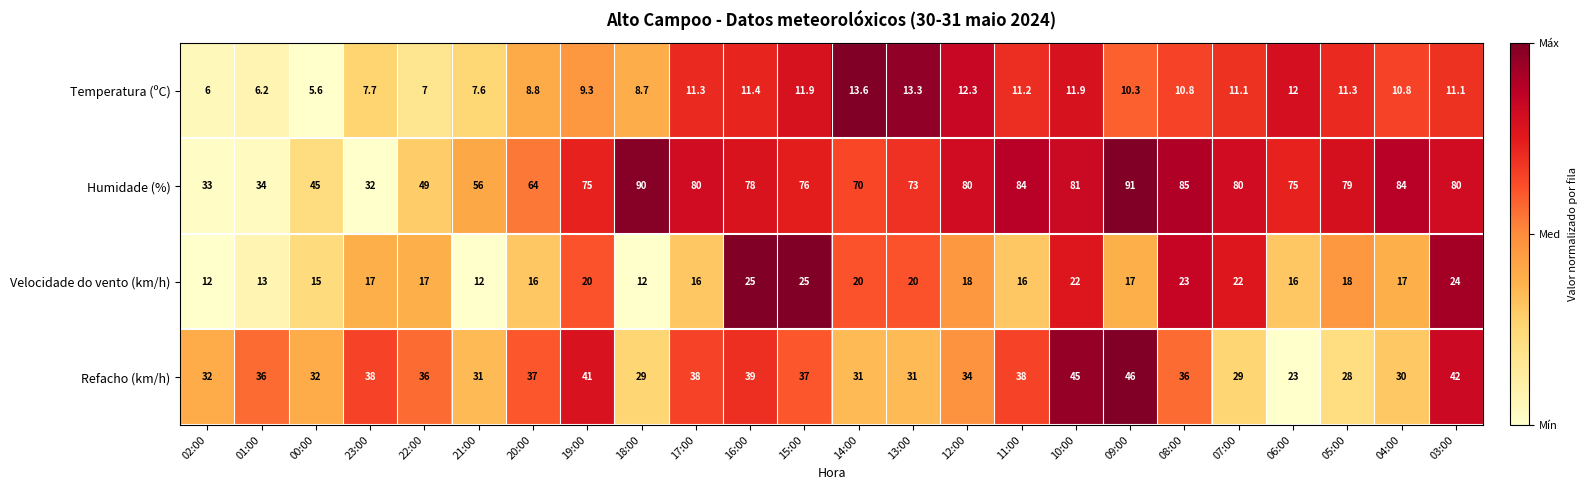

At which label does Humidade (%) first exceed 78?

18:00